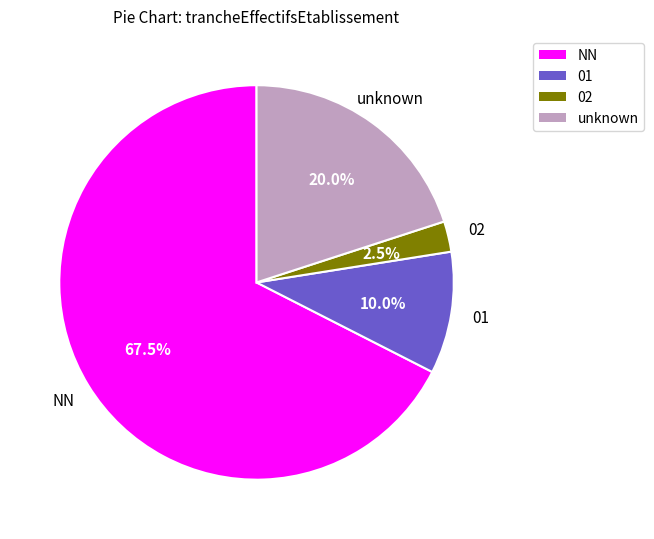

Which slice represents more than half of the pie?

NN